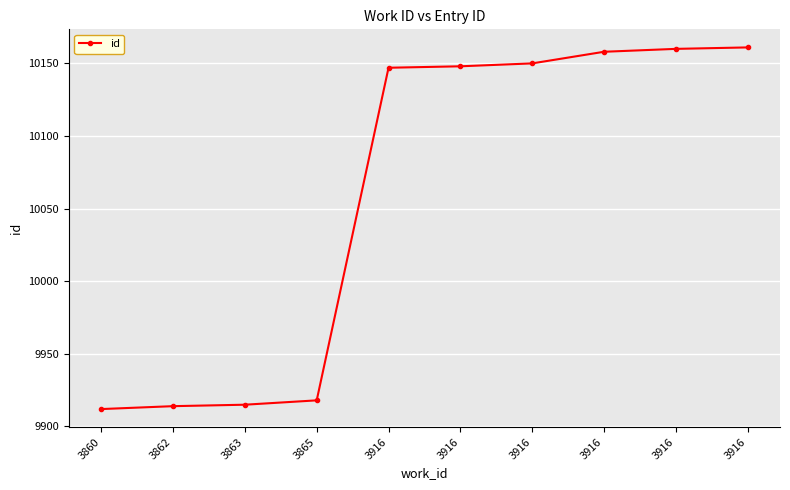

Count the number of data series in this chart.

1